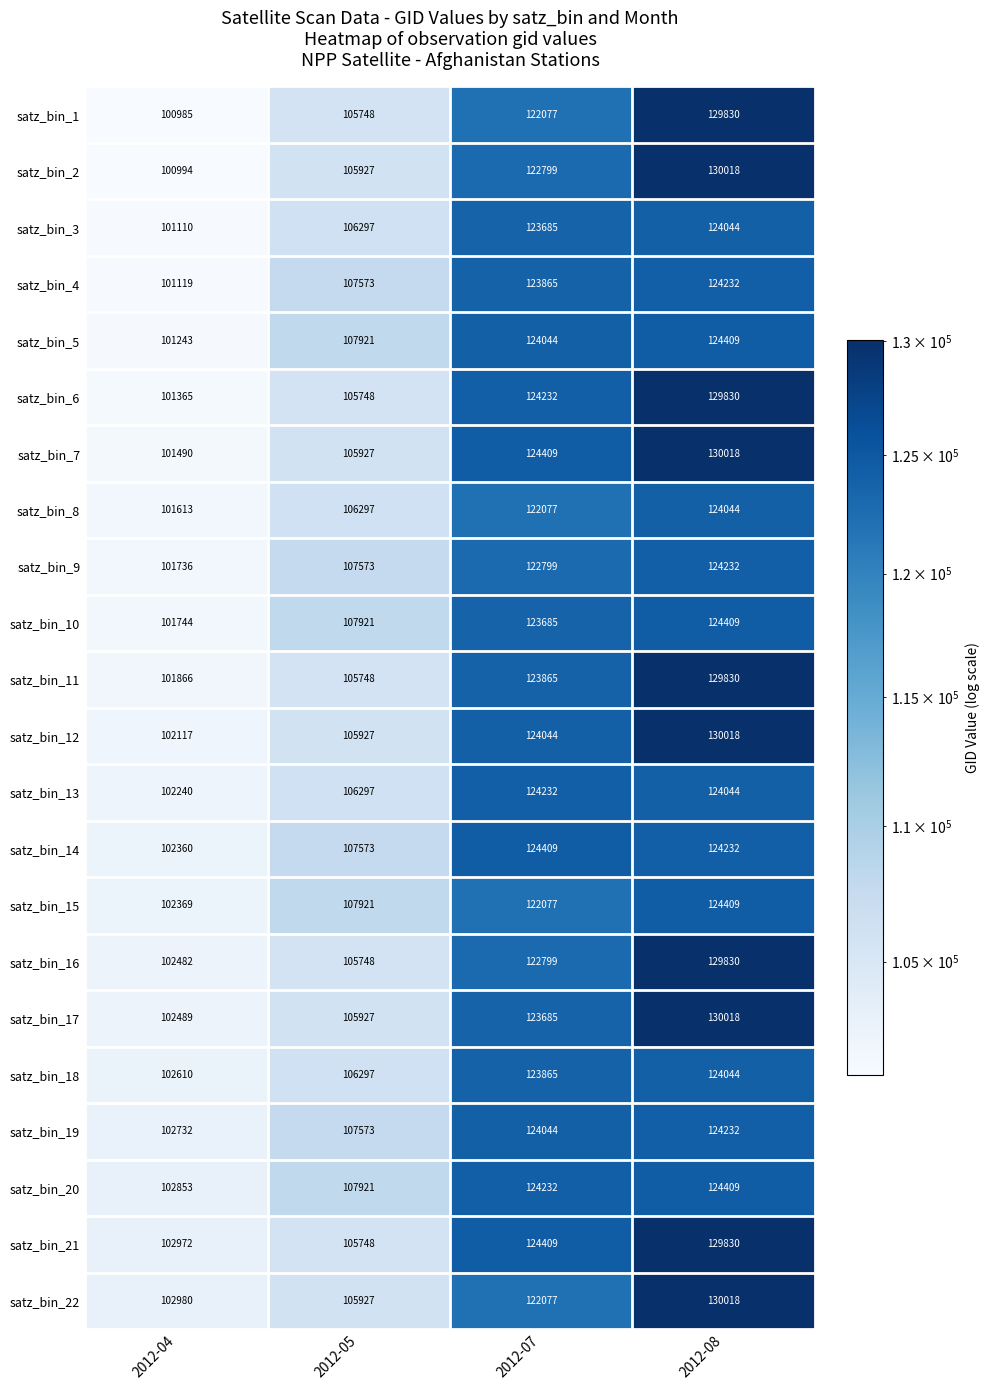

True or false: satz_bin_10 has a value of 124409 at 2012-08.

True